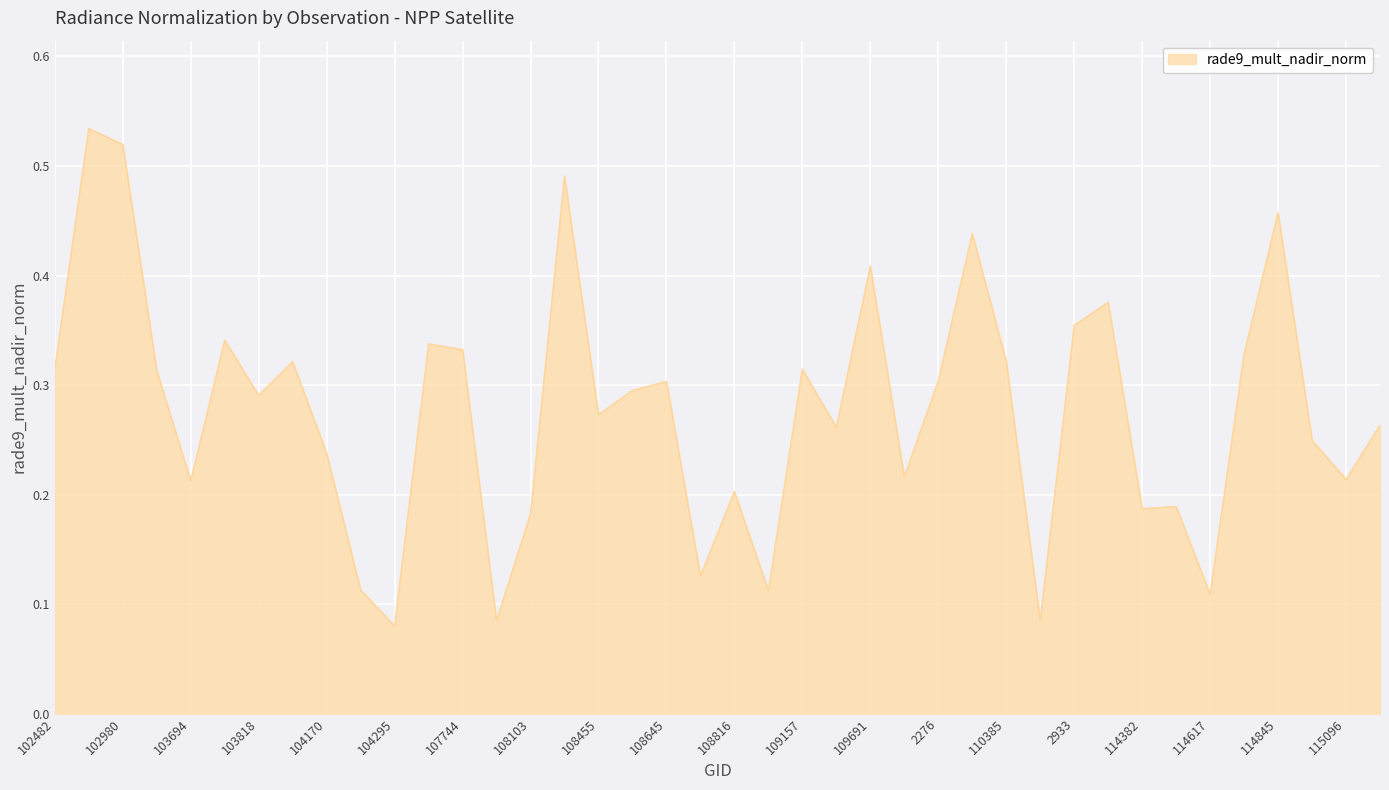

Reading left to right, what are all the values shown in this chart?

102482=0.3	539=0.5	102980=0.5	103574=0.3	103694=0.2	103702=0.3	103818=0.3	103936=0.3	104170=0.2	104287=0.1	104295=0.1	107573=0.3	107744=0.3	107933=0.1	108103=0.2	108281=0.5	108455=0.3	108632=0.3	108645=0.3	108802=0.1	108816=0.2	108985=0.1	109157=0.3	109679=0.3	109691=0.4	109866=0.2	2276=0.3	110213=0.4	110385=0.3	110745=0.1	2933=0.4	114267=0.4	114382=0.2	114496=0.2	114617=0.1	114731=0.3	114845=0.5	114958=0.2	115096=0.2	115209=0.3